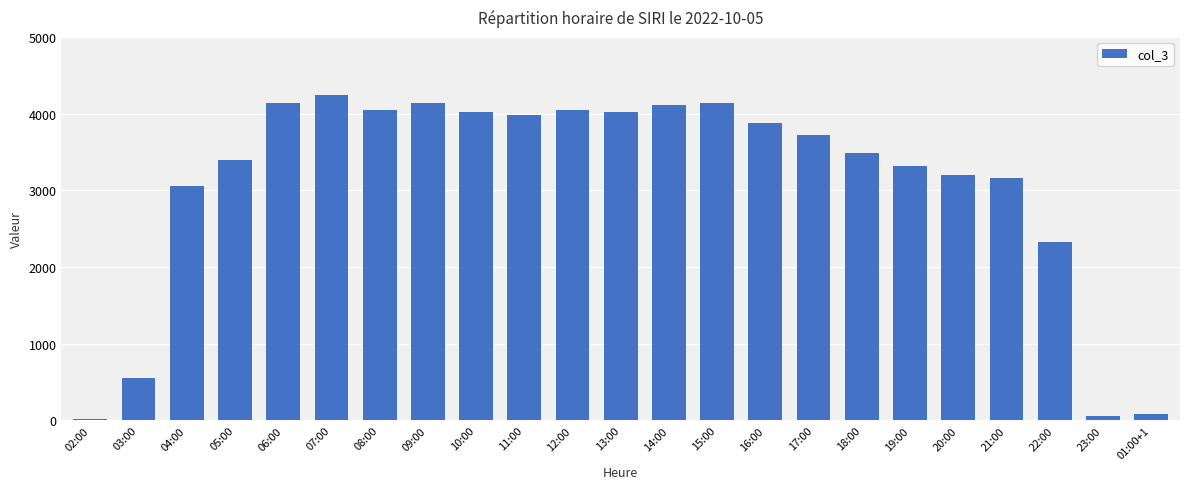

Is it true that the value at 14:00 is 6825?

False